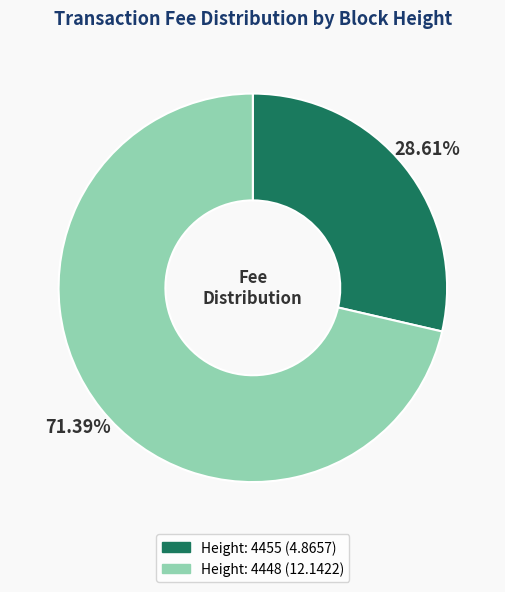

Is there a majority slice in this chart?

Yes